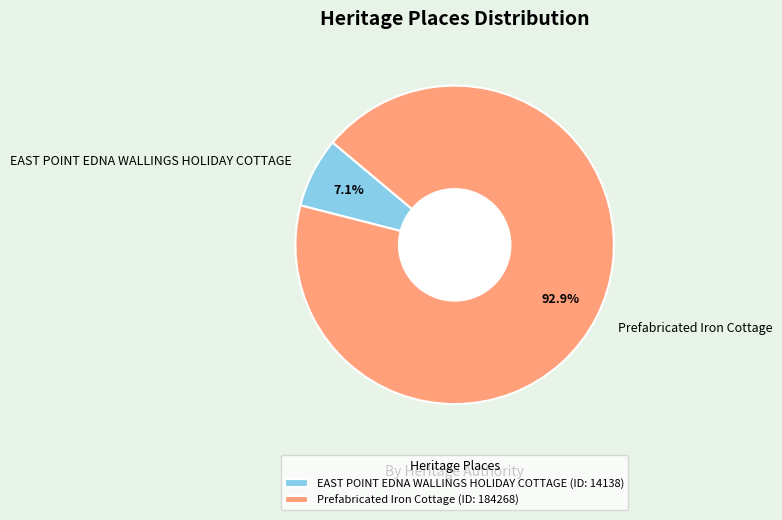

What portion of the pie excludes EAST POINT EDNA WALLINGS HOLIDAY COTTAGE?

92.9%